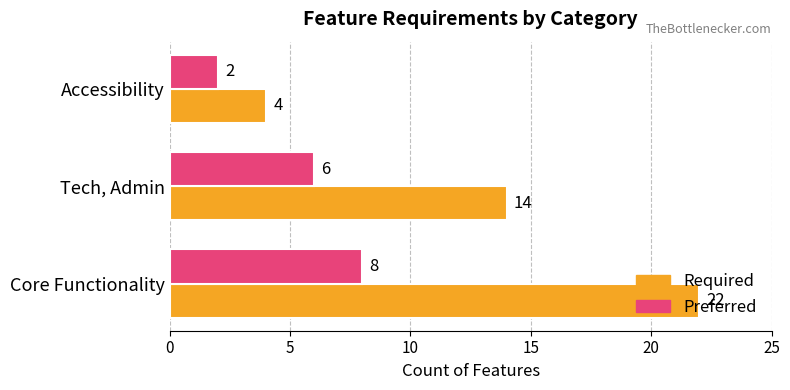

True or false: Required has a value of 7 at Tech, Admin.

False